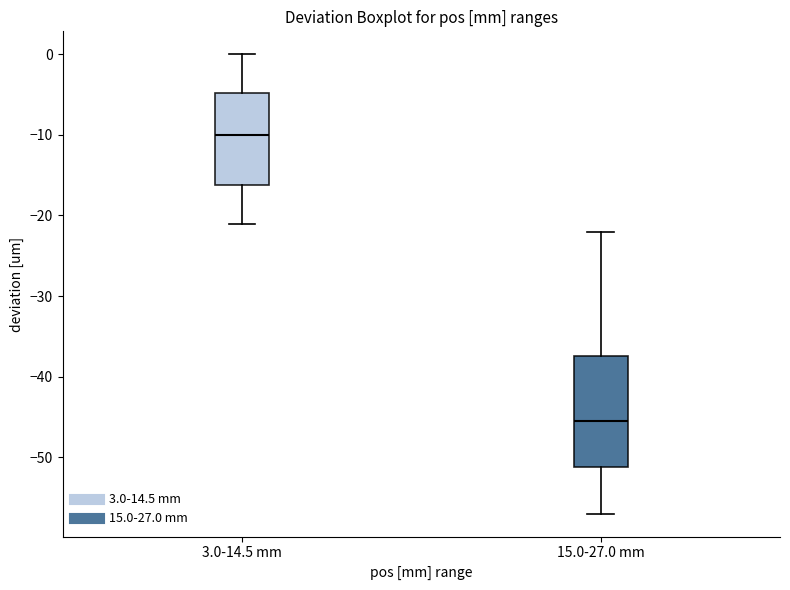

Where does the median line of the box for 3.0-14.5 mm sit on the y-axis? The values are not printed on the chart, so give them approximately, as read against the axis.

-10